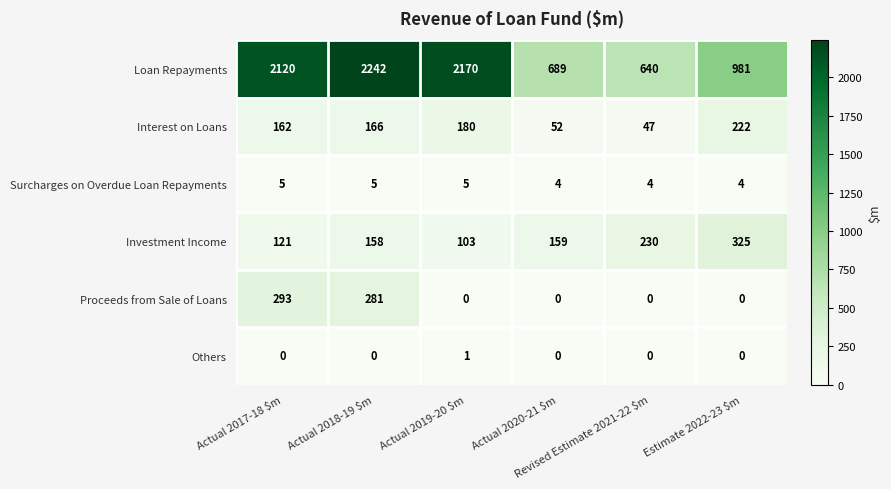

At which category is the sum across all series the highest?

Actual 2018-19 $m